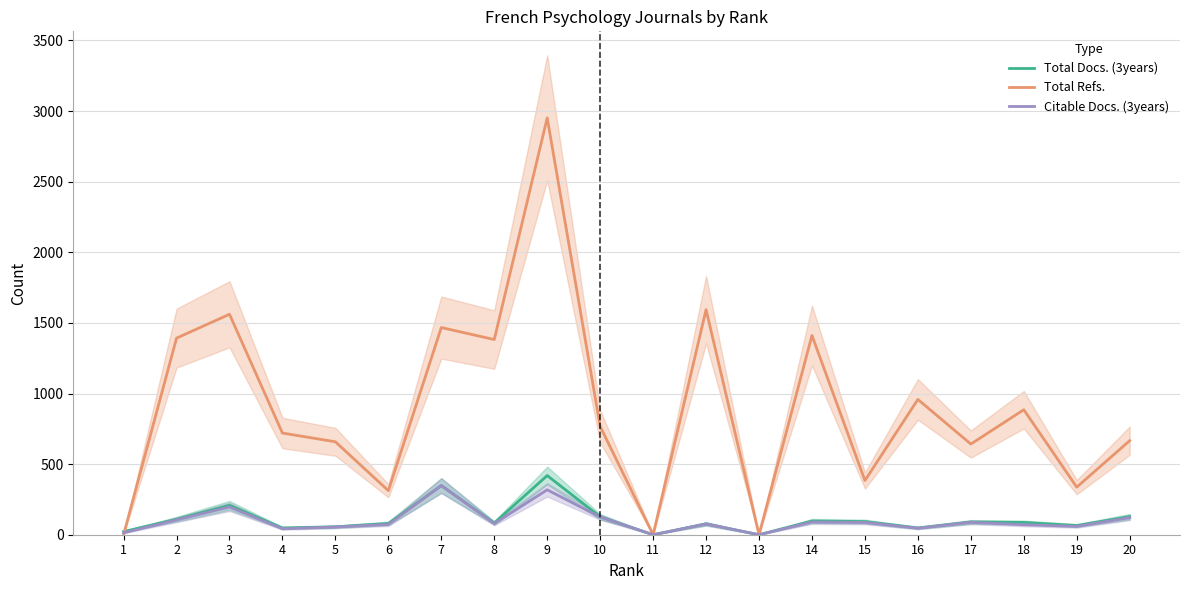

What are all the series names shown in the legend?

Total Docs. (3years), Total Refs., Citable Docs. (3years)